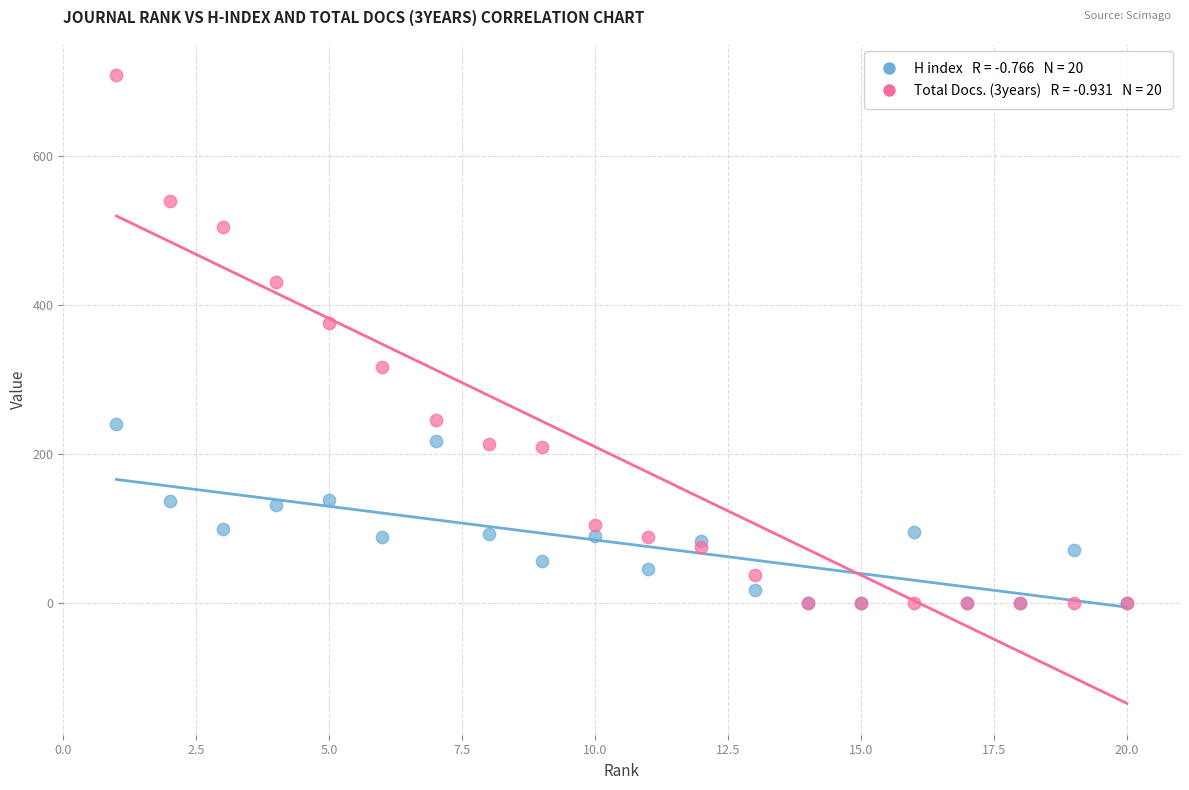

Across all series, what Y value is closest to 354?

375